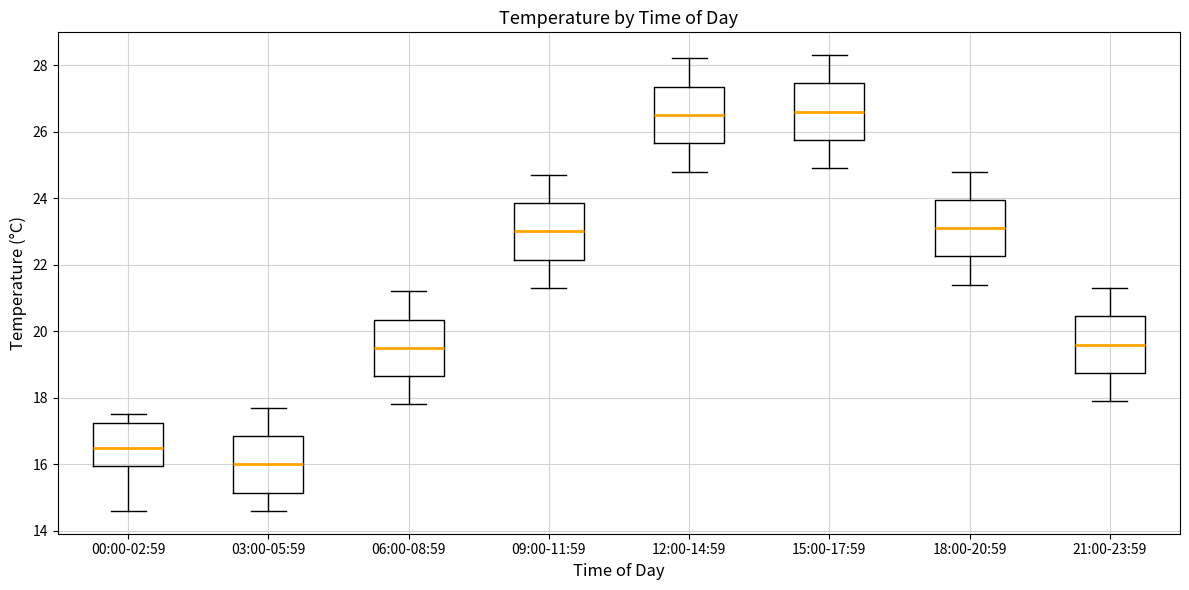

Reading left to right, read every box against the y-axis: the position of its median line, the range the box covers, and the ends of its whiskers. The values are not printed on the chart, so give them approximately, as read against the axis.

00:00-02:59: median 16.6, box 16.0 to 17.2, whiskers 14.6 to 17.6
03:00-05:59: median 16.0, box 15.2 to 16.8, whiskers 14.6 to 17.8
06:00-08:59: median 19.6, box 18.6 to 20.4, whiskers 17.8 to 21.2
09:00-11:59: median 23.0, box 22.2 to 23.8, whiskers 21.4 to 24.8
12:00-14:59: median 26.6, box 25.6 to 27.4, whiskers 24.8 to 28.2
15:00-17:59: median 26.6, box 25.8 to 27.4, whiskers 25.0 to 28.4
18:00-20:59: median 23.2, box 22.2 to 24.0, whiskers 21.4 to 24.8
21:00-23:59: median 19.6, box 18.8 to 20.4, whiskers 18.0 to 21.4